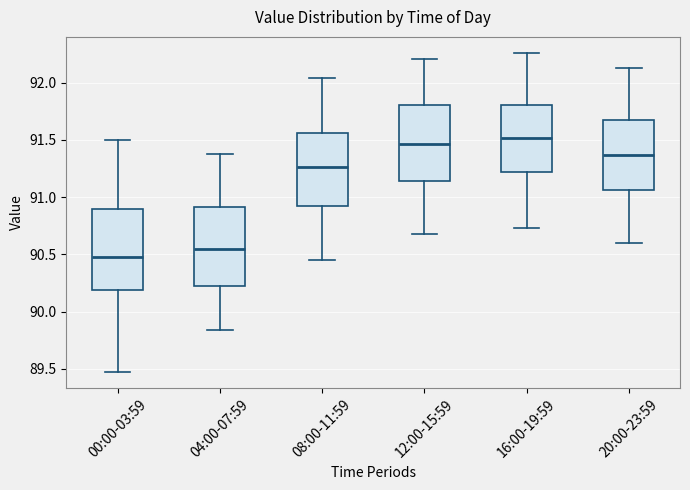

Where does the lower whisker of the box for 08:00-11:59 end on the y-axis? The values are not printed on the chart, so give them approximately, as read against the axis.

90.45